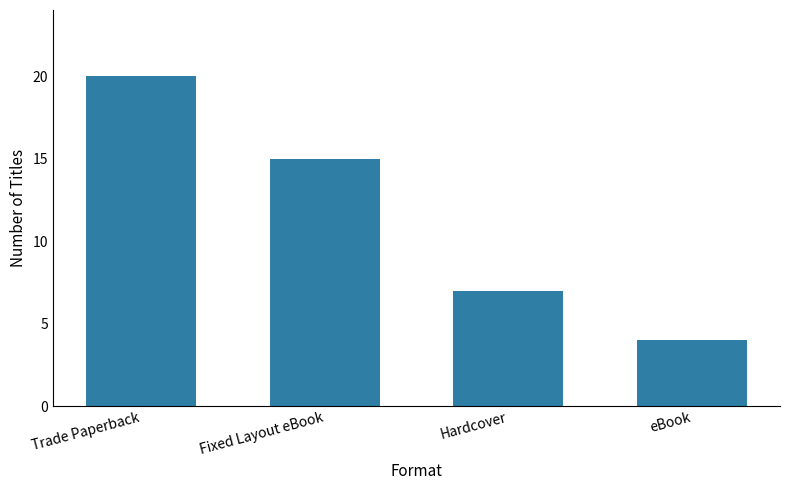

Approximately how many times larger is the value at Fixed Layout eBook compared to Trade Paperback?

0.8